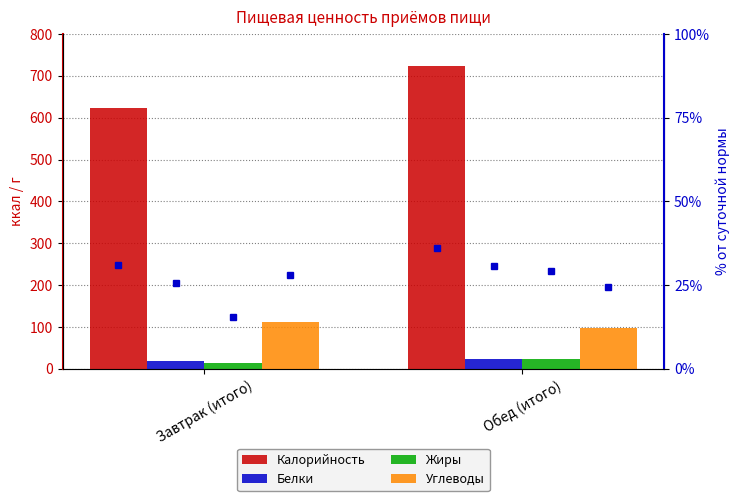

Which series has the largest total across all categories?

Калорийность